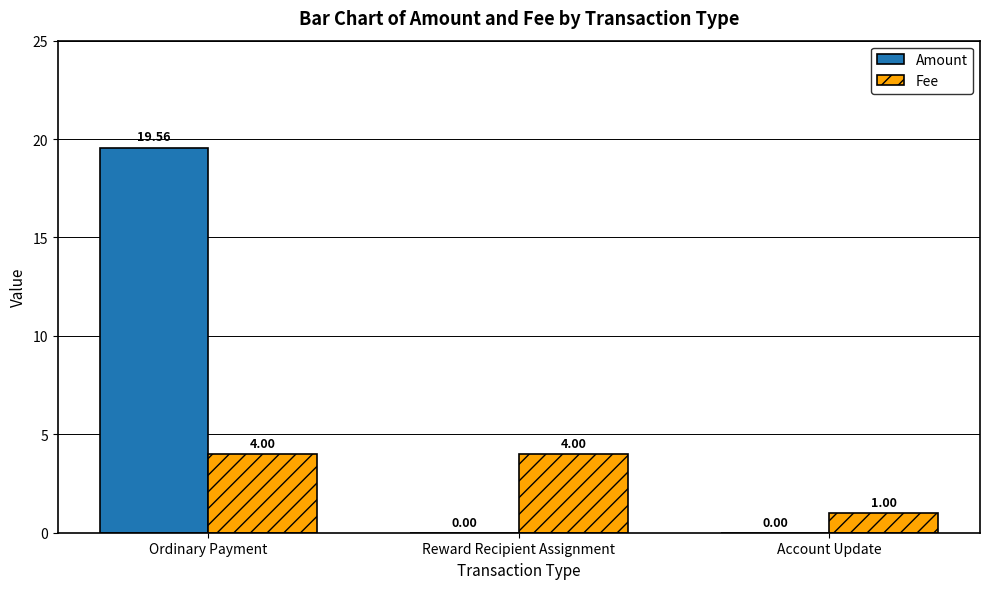

Reading right to left, list all the values displayed in this chart.

Amount: Account Update=0.0	Reward Recipient Assignment=0.0	Ordinary Payment=19.6
Fee: Account Update=1.0	Reward Recipient Assignment=4.0	Ordinary Payment=4.0